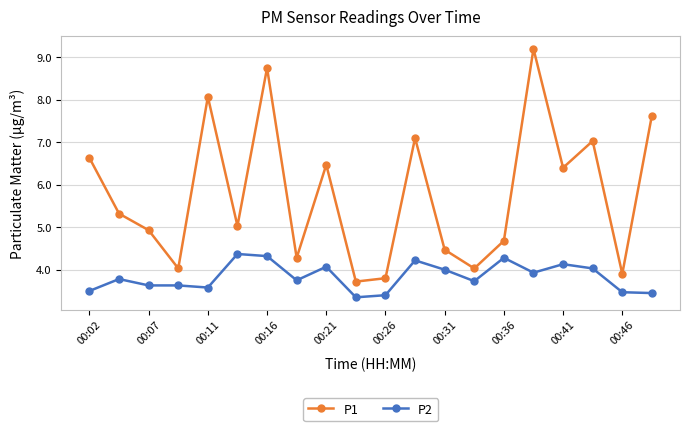

True or false: P1 and P2 intersect in this chart.

False